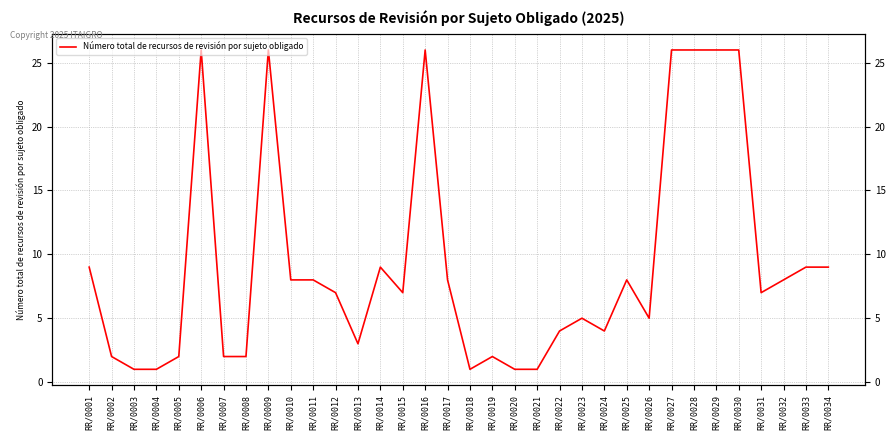

At which label does the data first exceed 7?

RR/0001